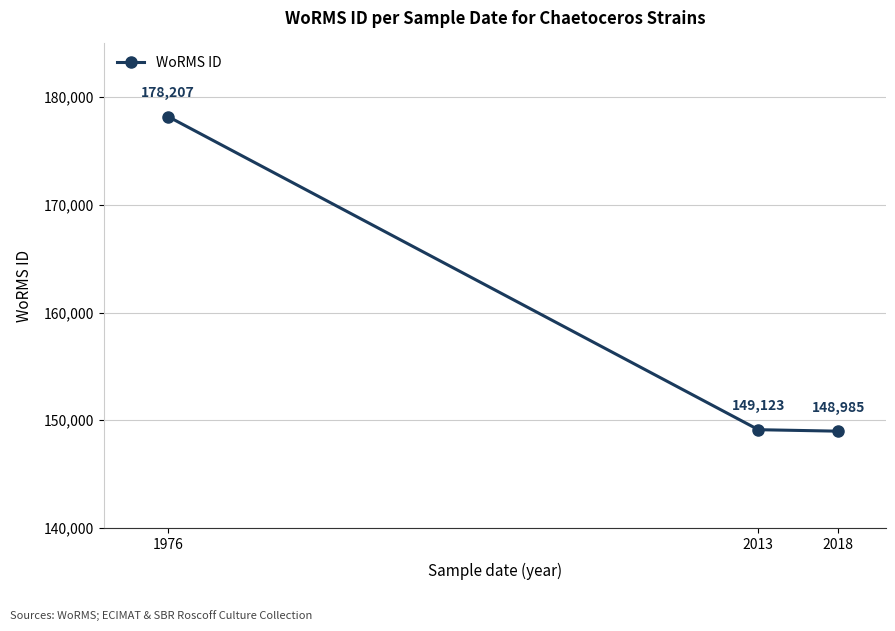

How many lines are shown in the chart?

1